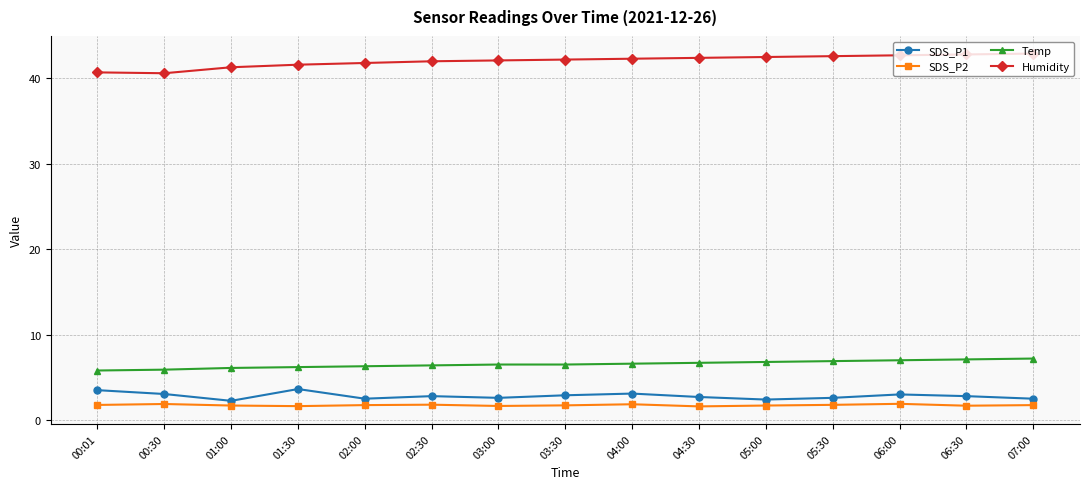

True or false: SDS_P2 has more than 0 points higher than both neighbors.

True